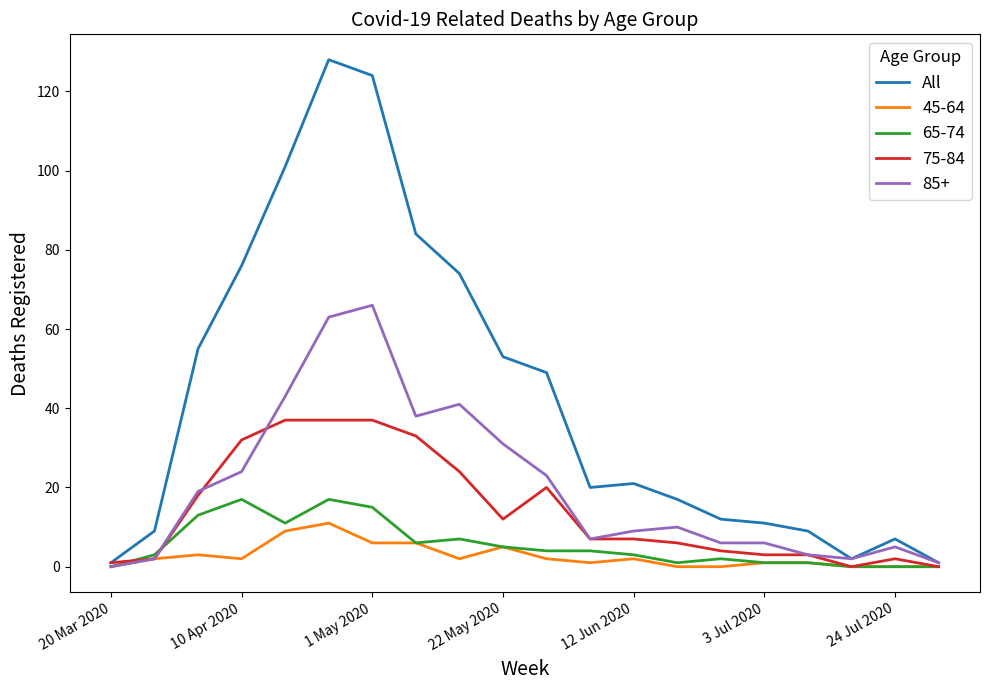

Which series has the largest total across all categories?

All